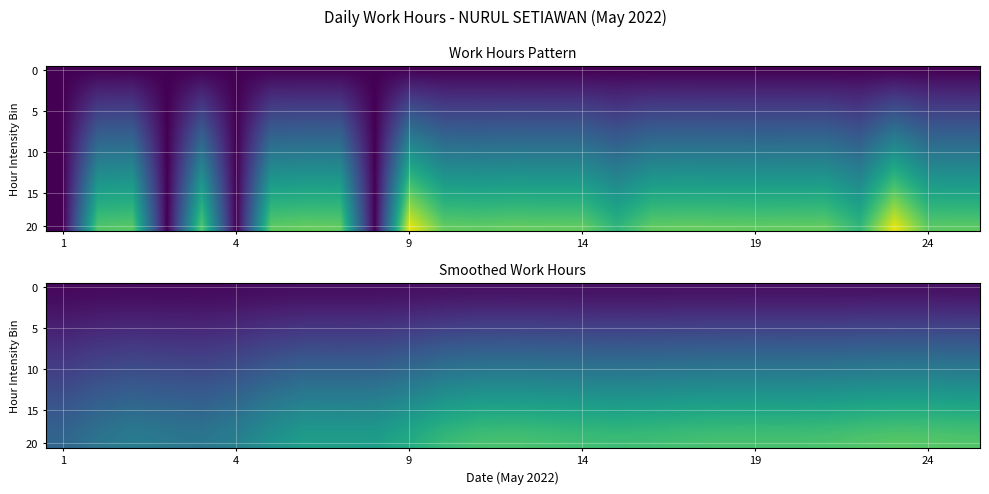

Which series has the largest total across all categories?

20